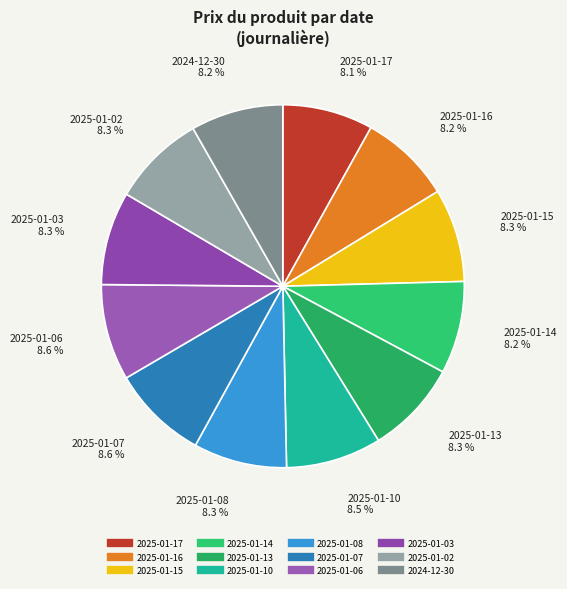

To the nearest percent, what percentage of the pie is 2025-01-15?

8%